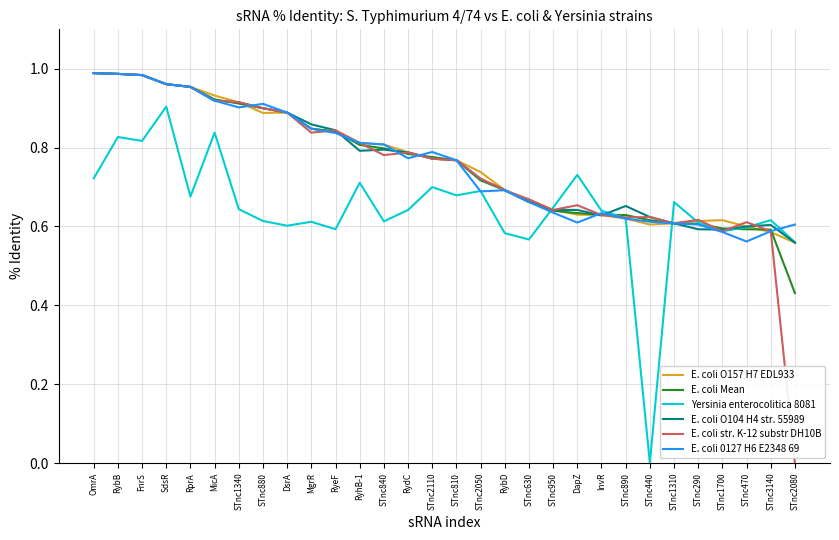

What is the total value across all series at STnc950?

3.8